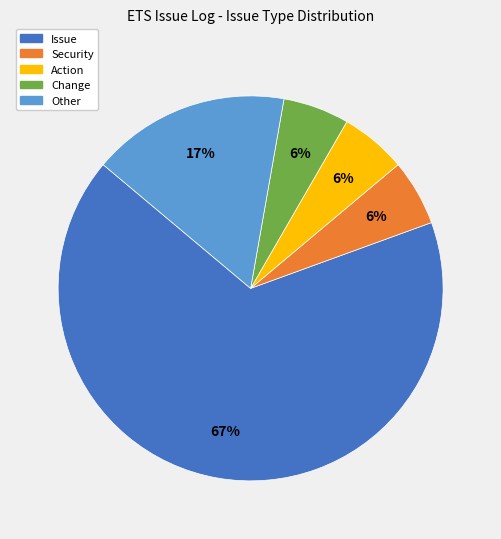

How many slices are in this pie chart?

5